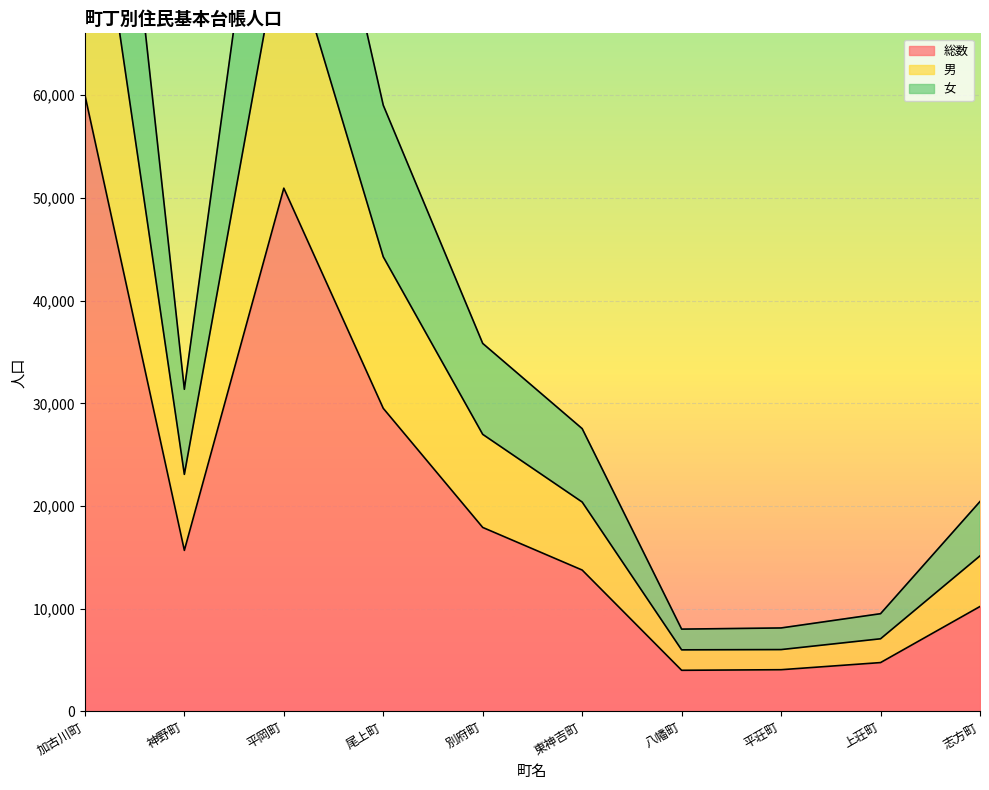

At which label does 女 reach its minimum?

八幡町